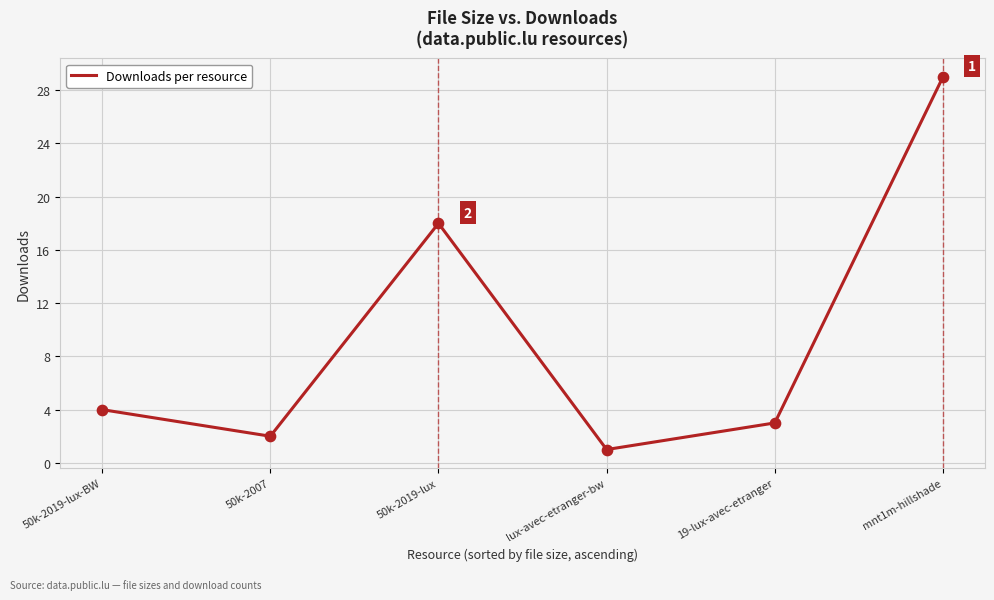

Approximately how many times larger is the value at 50k-2007 compared to lux-avec-etranger-bw?

2.0